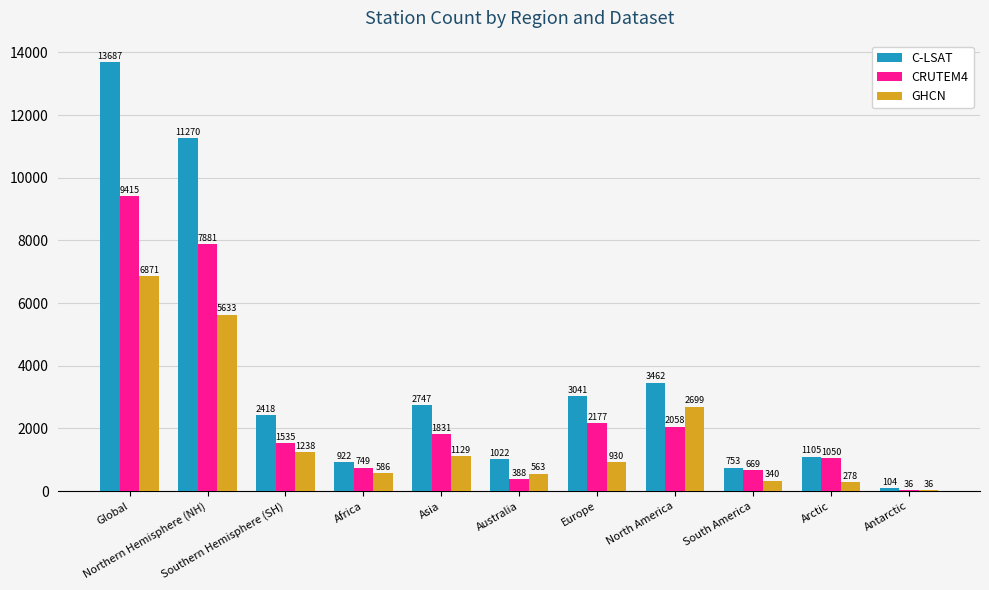

True or false: CRUTEM4 has a value of 388 at Australia.

True